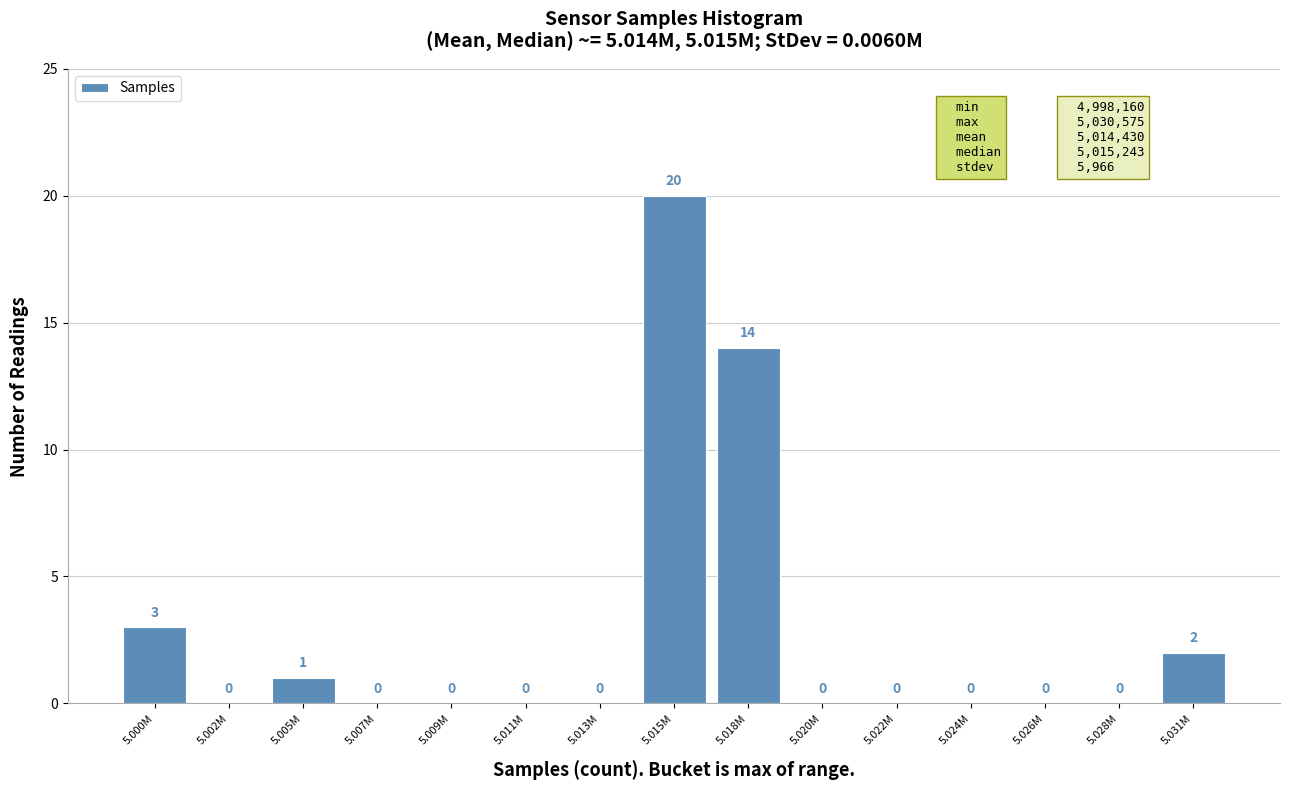

Reading left to right, transcribe all the data shown in this chart.

5.000M=3	5.002M=0	5.005M=1	5.007M=0	5.009M=0	5.011M=0	5.013M=0	5.015M=20	5.018M=14	5.020M=0	5.022M=0	5.024M=0	5.026M=0	5.028M=0	5.031M=2